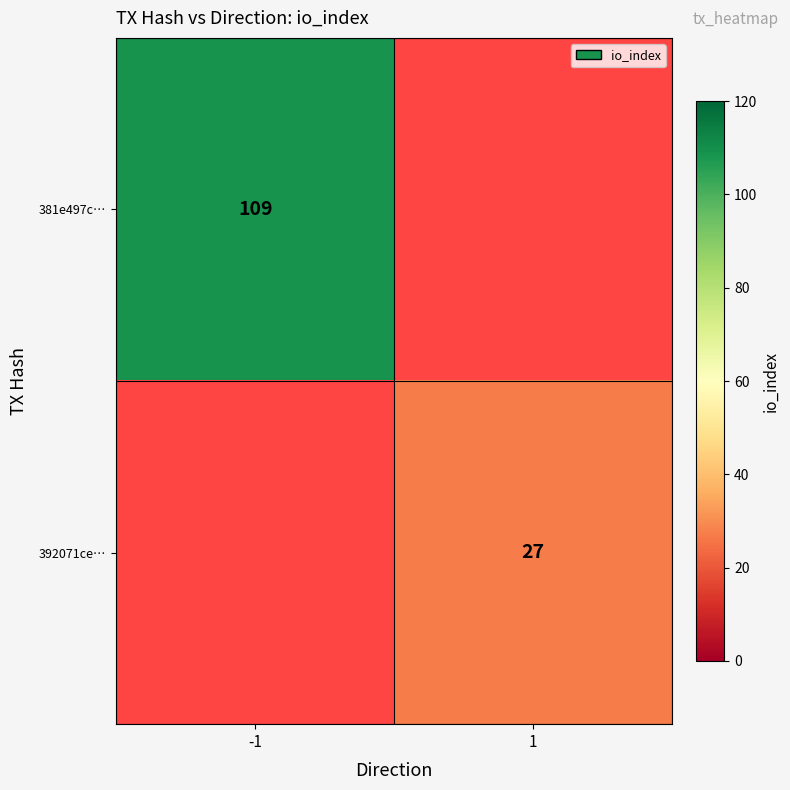

The value of 392071ce… at 1 is 7. True or false?

False